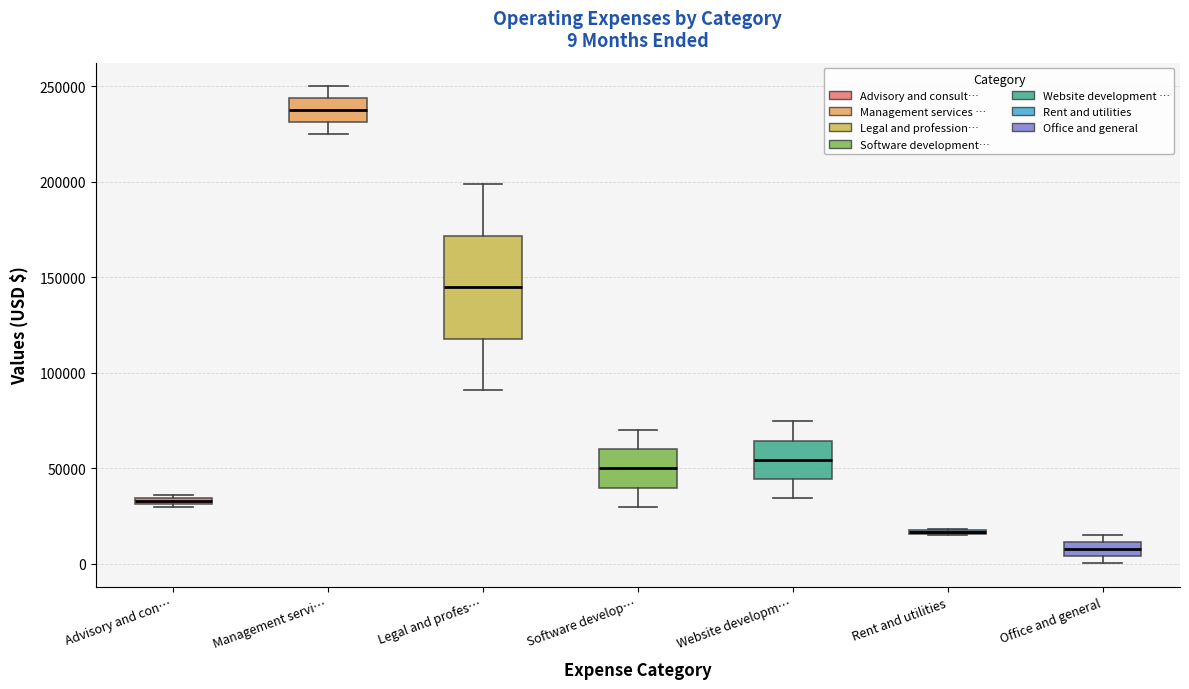

Comparing the boxes themselves (not the whiskers), which one is the tallest?

Legal and profes…